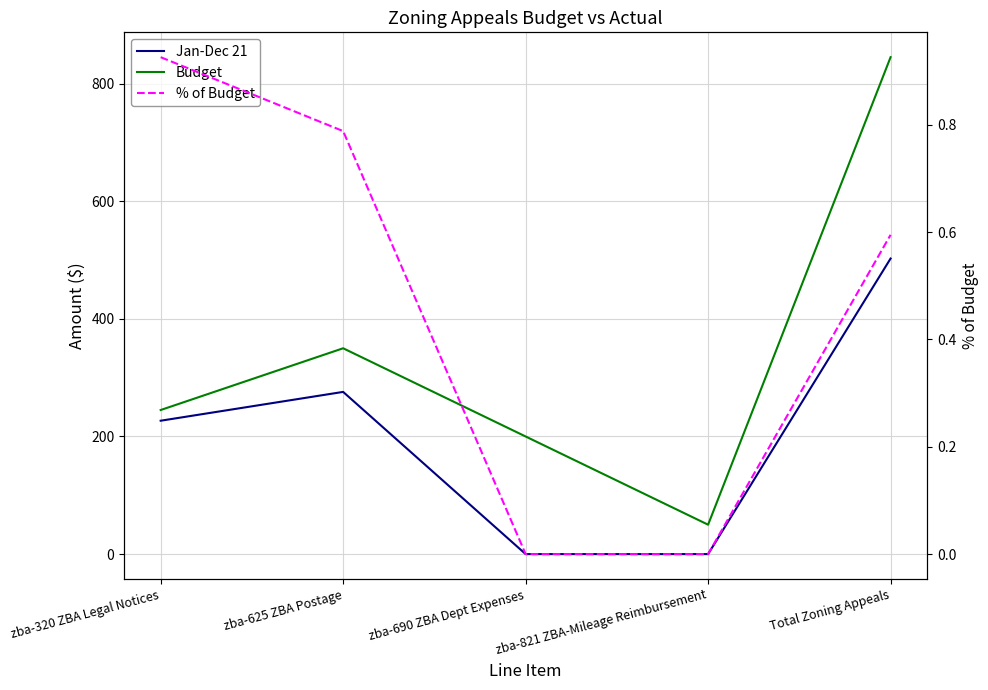

True or false: Jan-Dec 21 and Budget intersect in this chart.

False